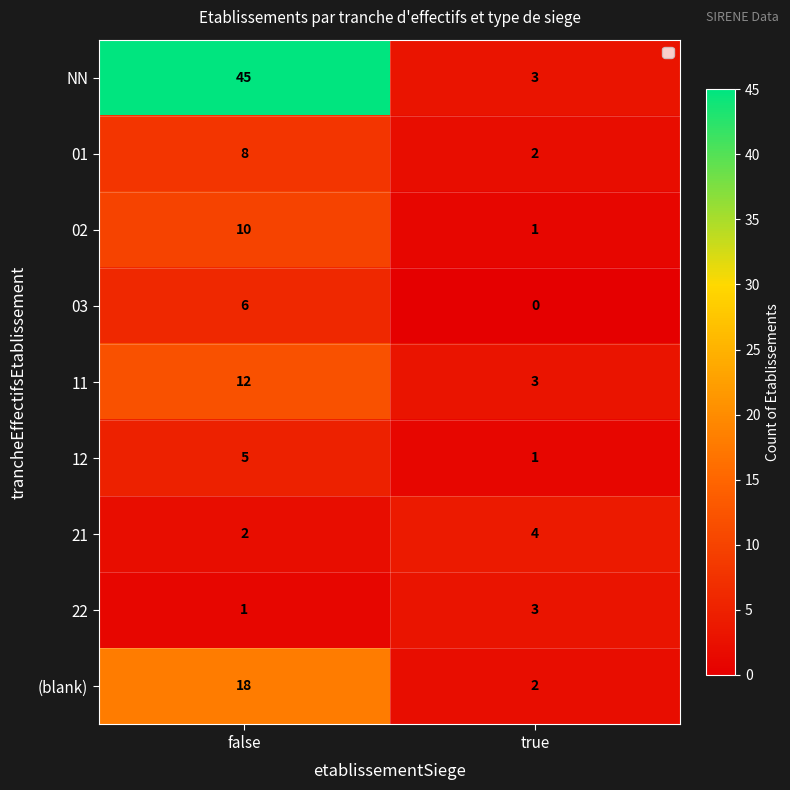

The 01 series shows 8 at false. True or false?

True